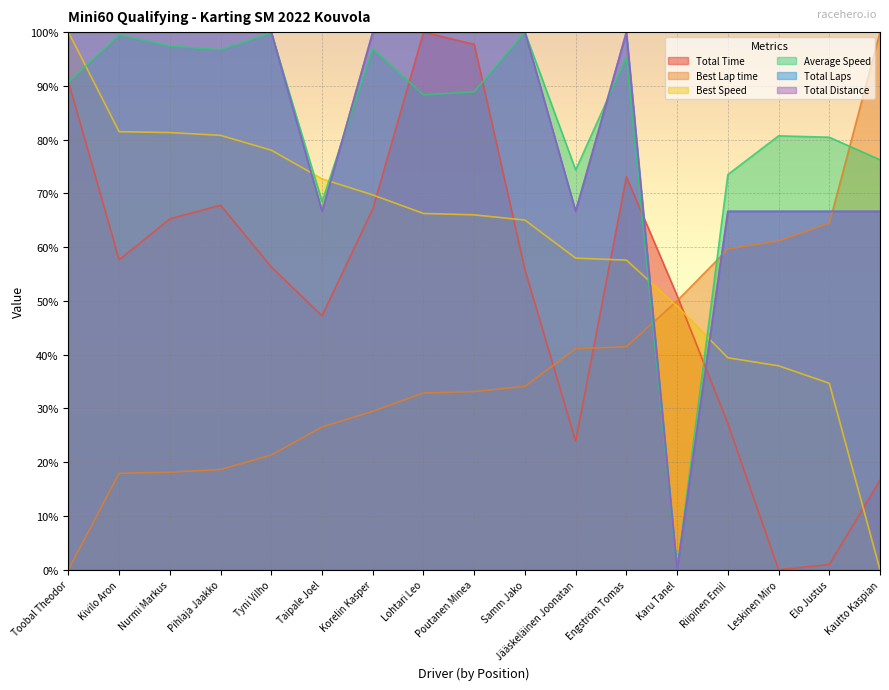

How many positive values does the Total Distance series have?

16